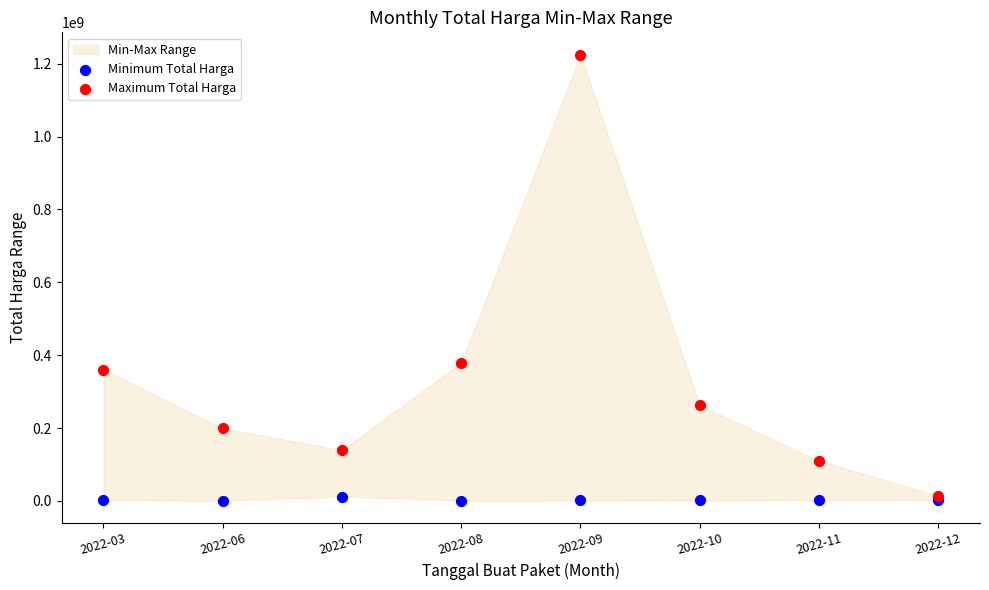

In the Maximum Total Harga series, what Y value is closest to 619716000?

379075000